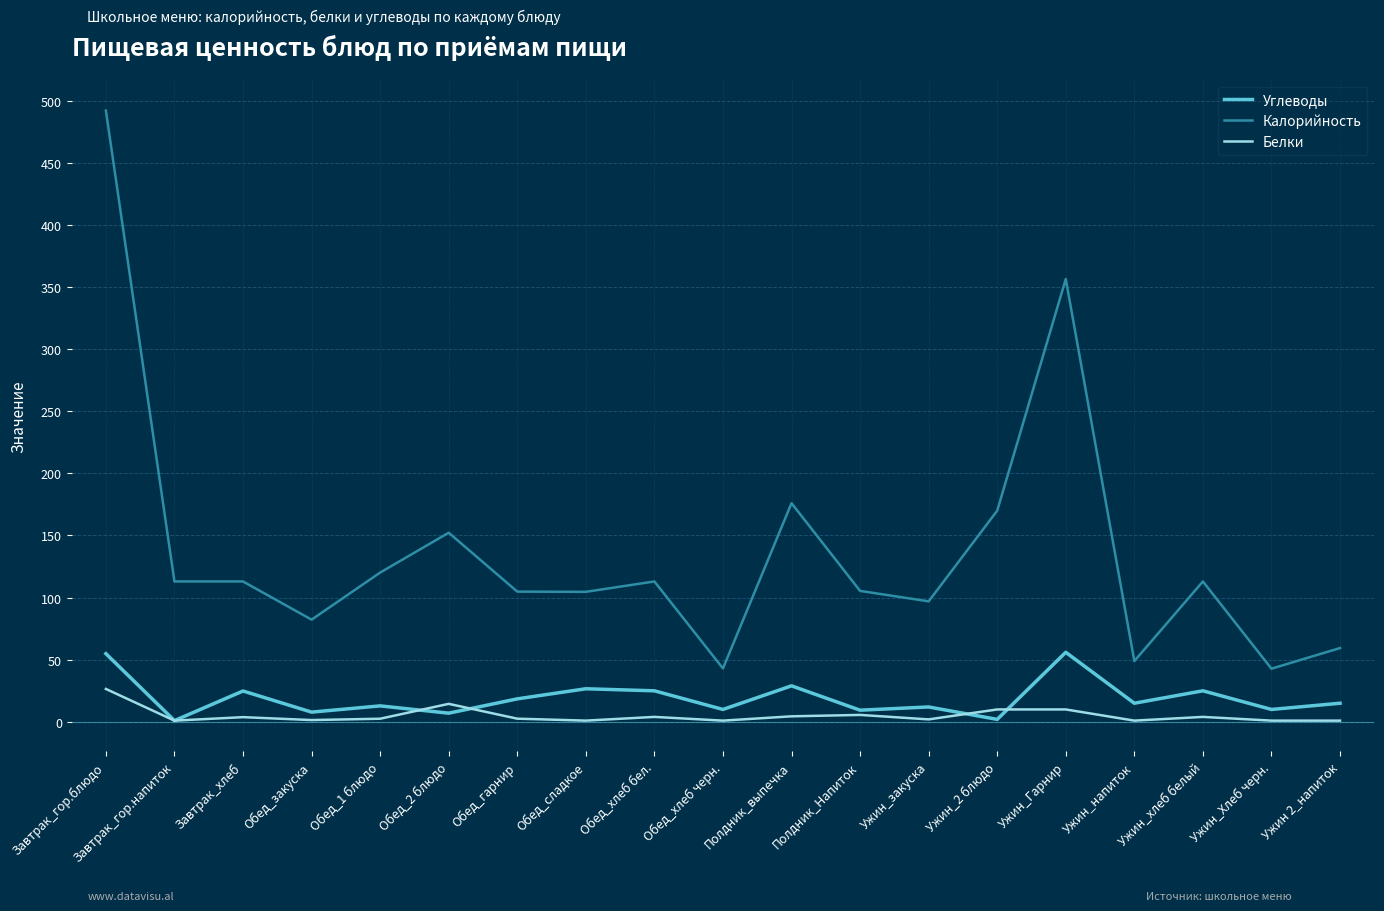

Rank the series by their maximum value, from lowest to highest.

Белки, Углеводы, Калорийность